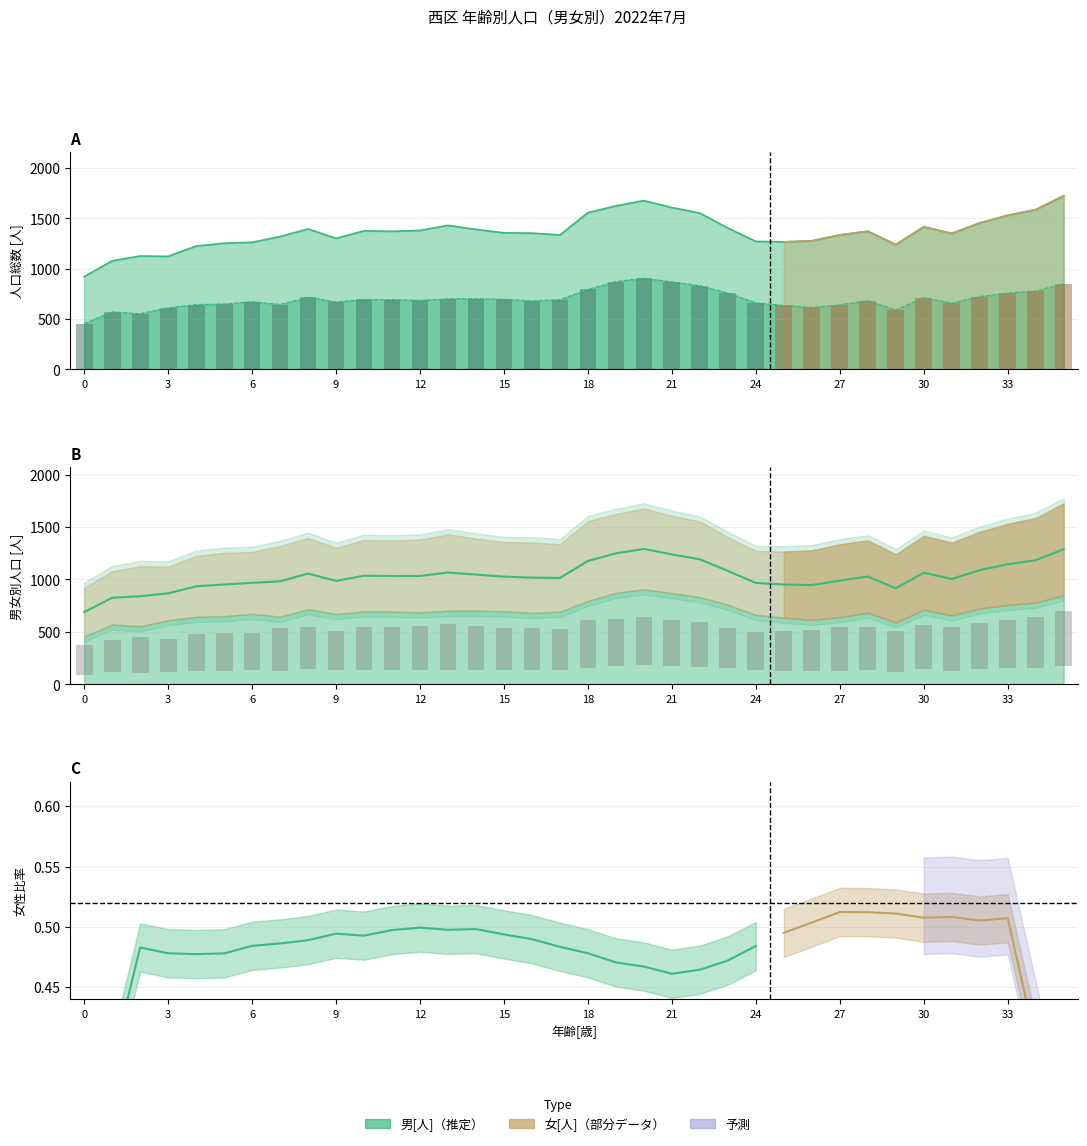

Reading right to left, extract all data points from this chart.

男[人]: 851.0	780.0	758.0	724.0	658.0	712.0	591.0	684.0	642.0	615.0	636.0	662.0	759.0	832.0	870.0	906.0	873.0	795.0	693.0	681.0	697.0	703.0	702.0	686.0	694.0	695.0	671.0	717.0	645.0	673.0	650.0	644.0	612.0	554.0	571.0	456.0
女[人]: 525.0	484.2	463.8	438.6	415.8	423.0	389.4	413.4	416.4	397.8	378.6	366.0	387.6	432.6	442.8	462.6	451.2	457.8	385.8	403.8	396.0	412.8	437.4	417.0	406.8	409.2	378.6	407.4	405.0	354.0	362.4	349.2	306.6	343.8	304.8	279.6